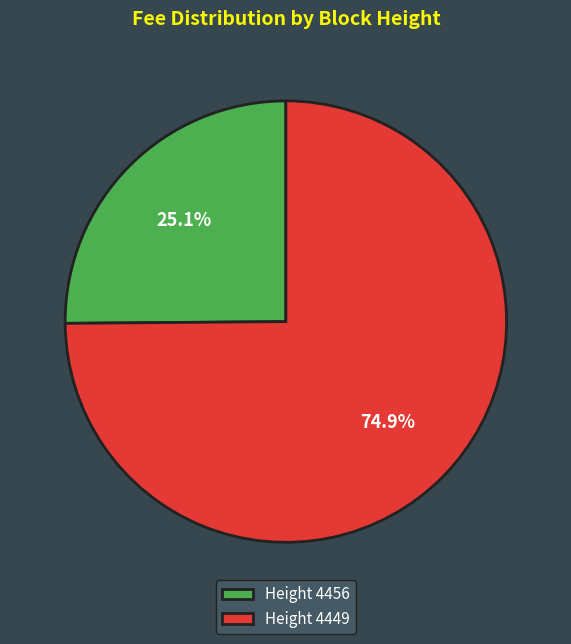

How many slices are in this pie chart?

2